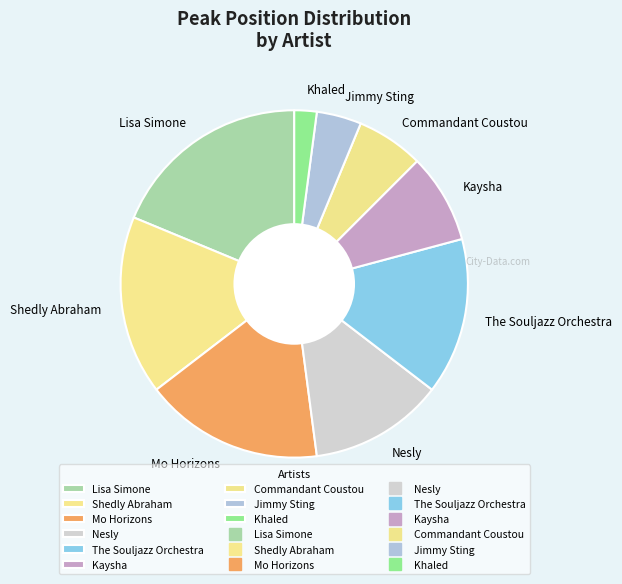

True or false: Mo Horizons accounts for 10% of the total.

False